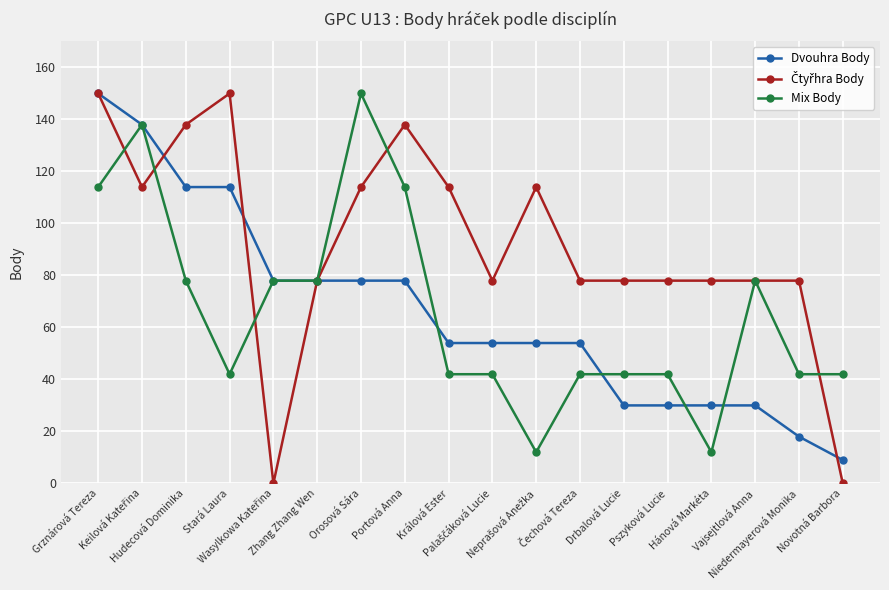

What is the difference between the highest and lowest values at Vajsejtlová Anna?

48